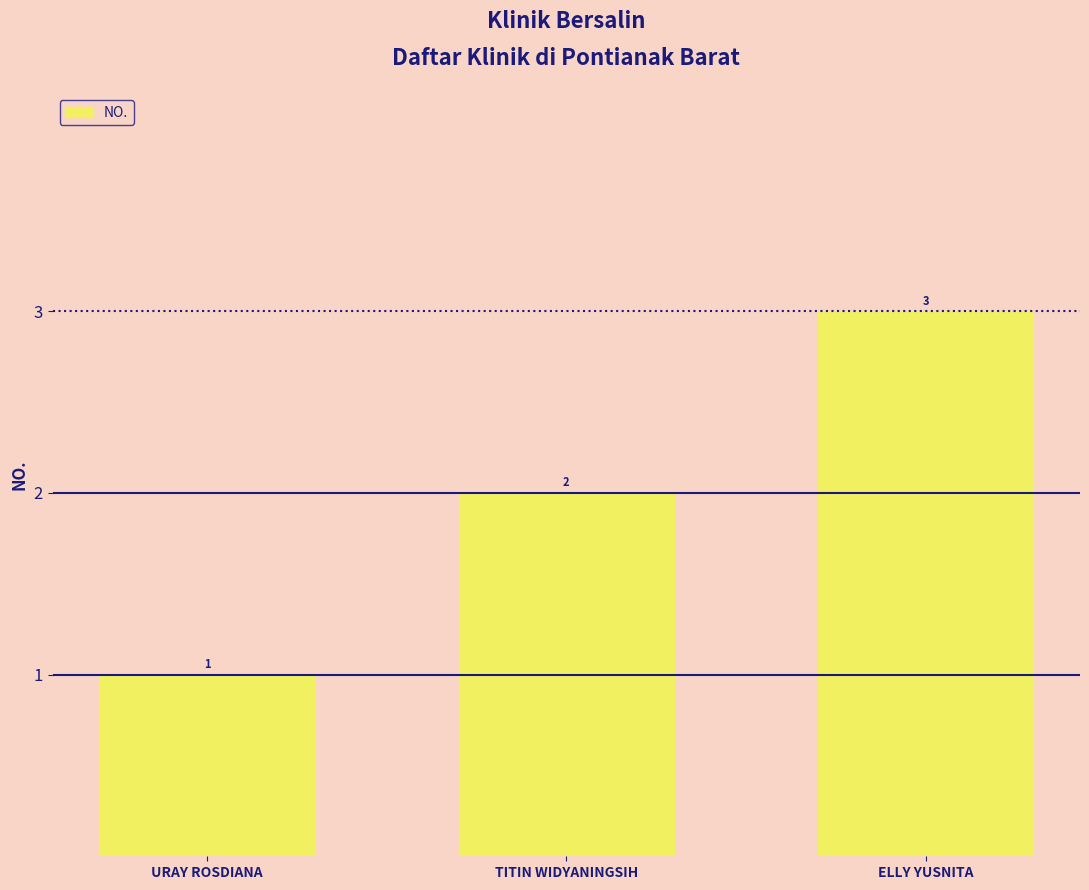

How many values are below 2?

1